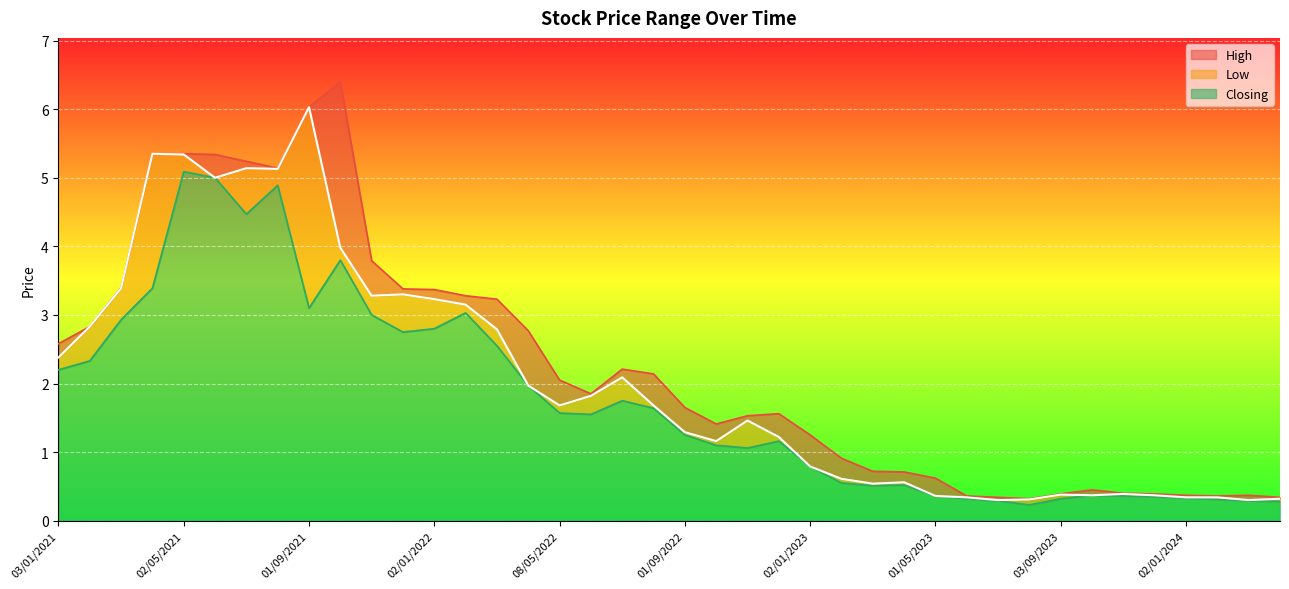

Rank the series at 03/07/2022 from highest to lowest value.

High, Closing, Low